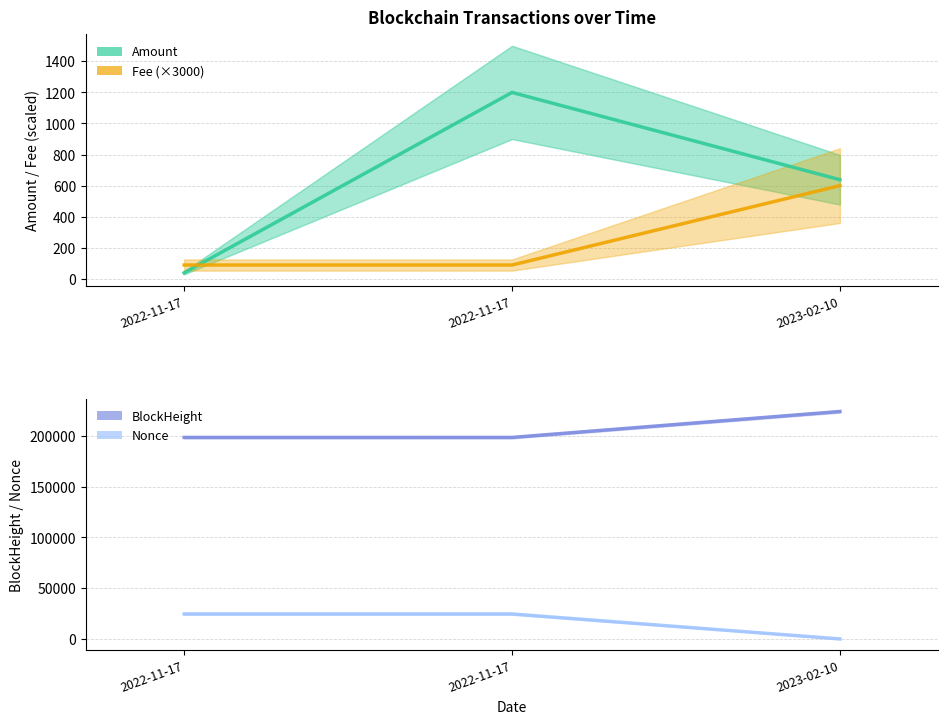

Is it true that Amount equals 68.7 at 2022-11-17?

False